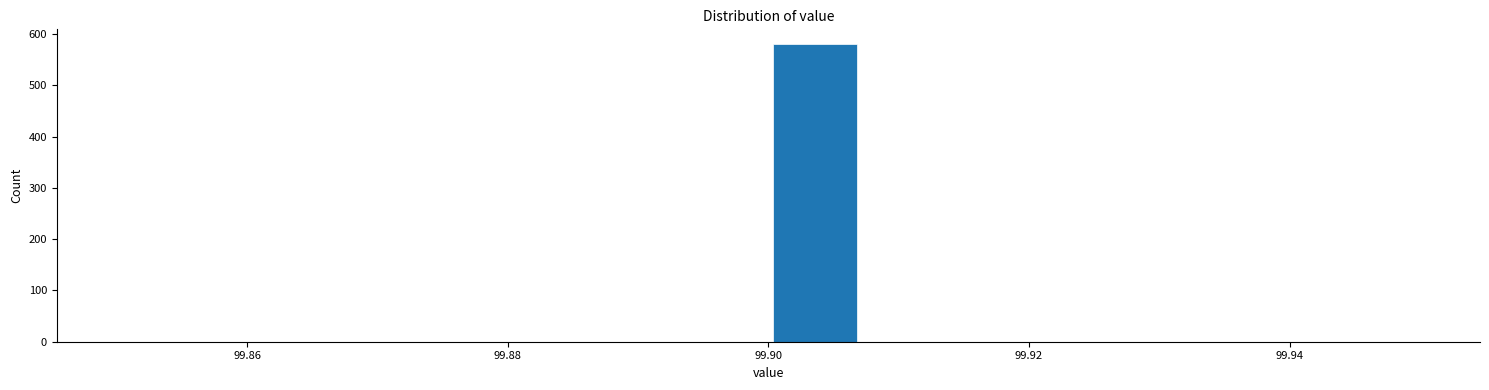

Around what value on the x-axis is the tallest bar? Give the approximate position of its centre, as read against the axis.

99.904